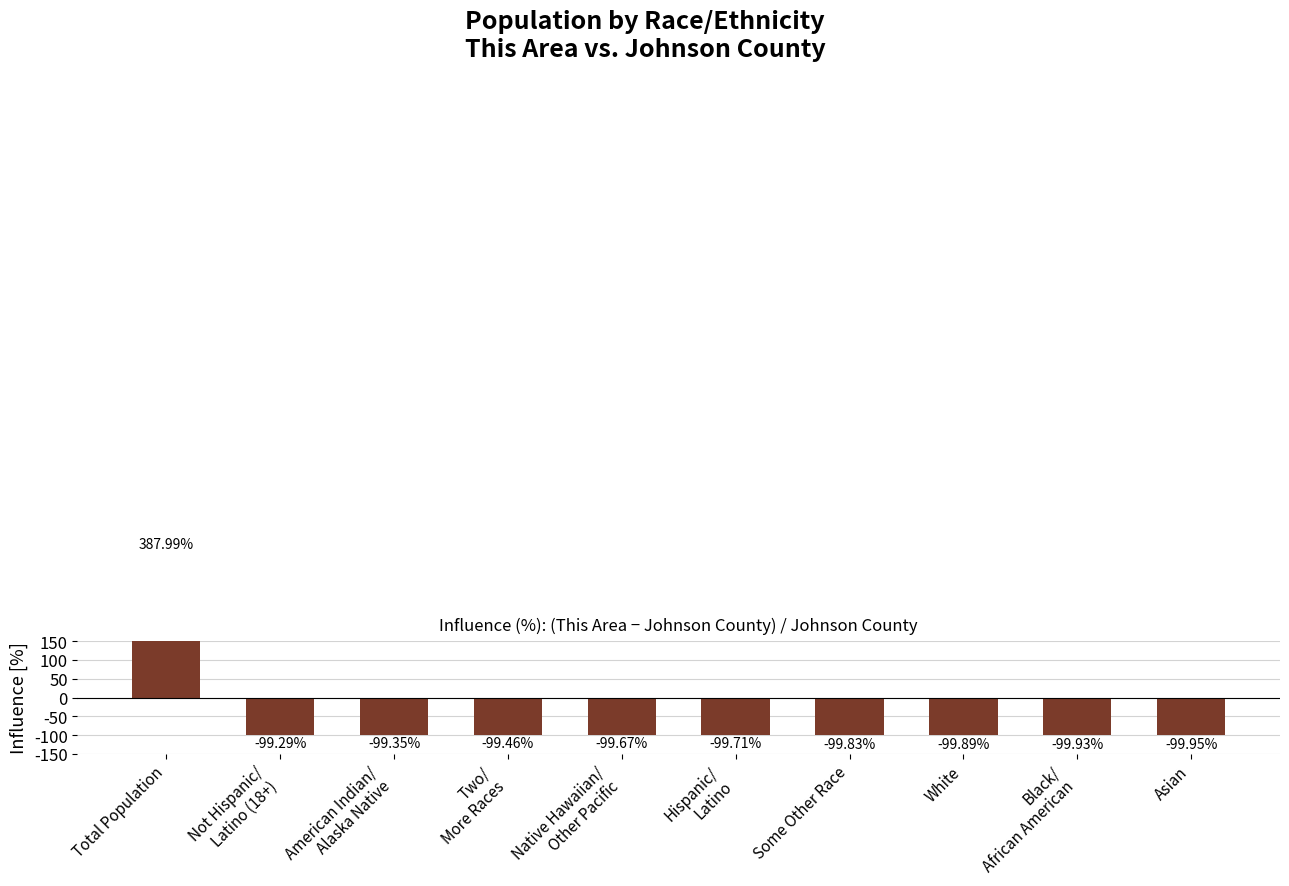

Is it true that the value at Asian is -65.0?

False